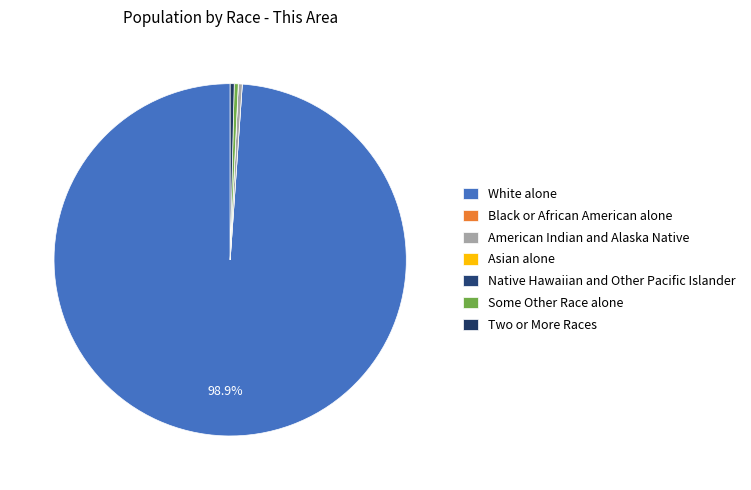

What is the change in value from American Indian and Alaska Native to Asian alone?

-1